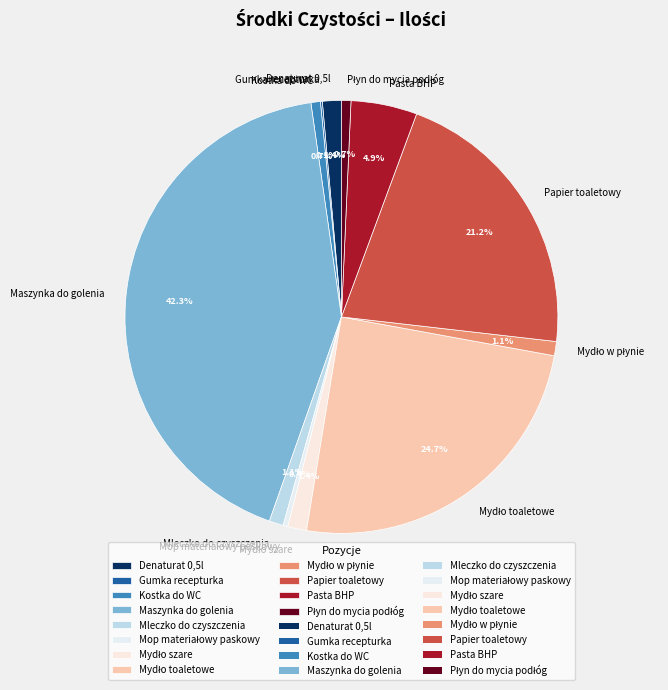

Which category has the biggest portion of the pie?

Maszynka do golenia